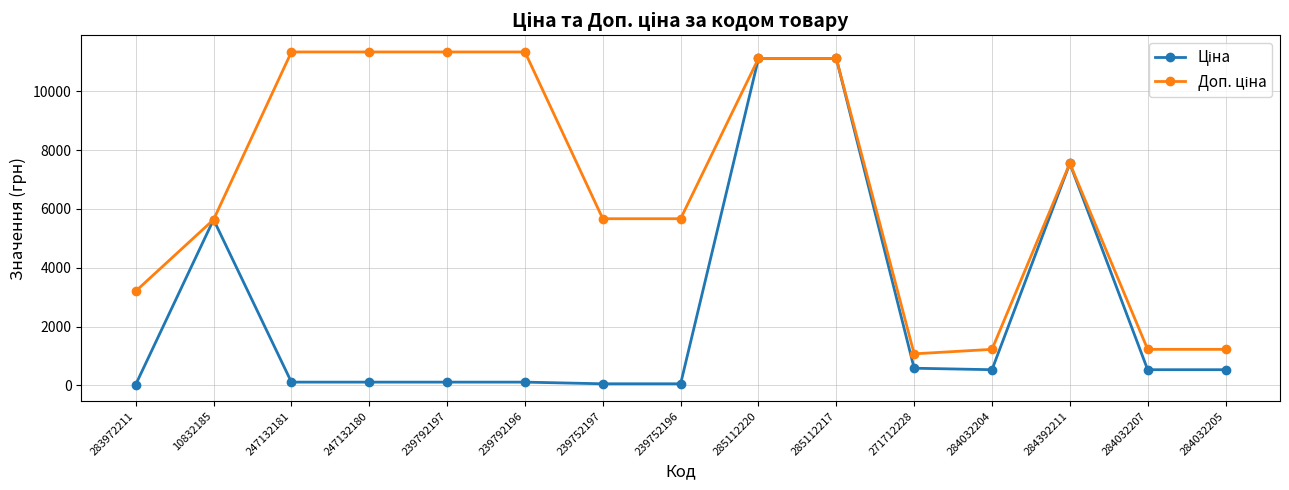

At how many categories does at least one series exceed 9932?

6